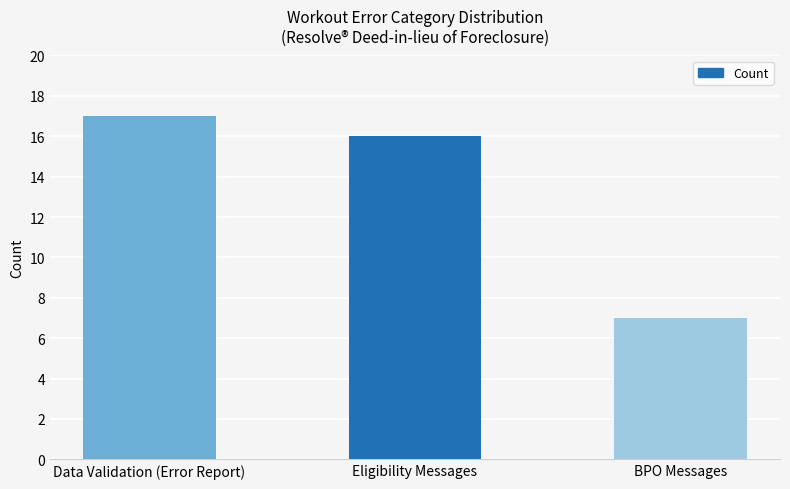

How many values are between 7 and 17?

3